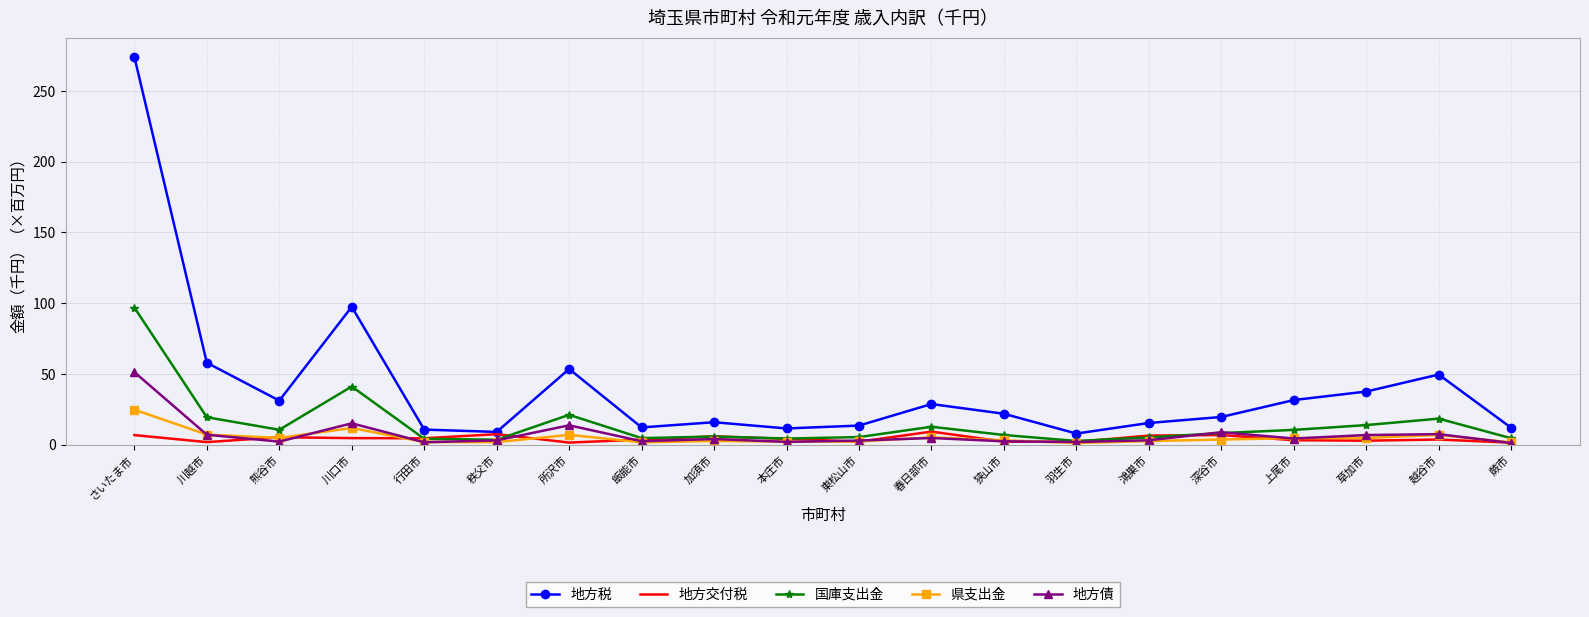

What is the maximum value shown in the chart?

274.0